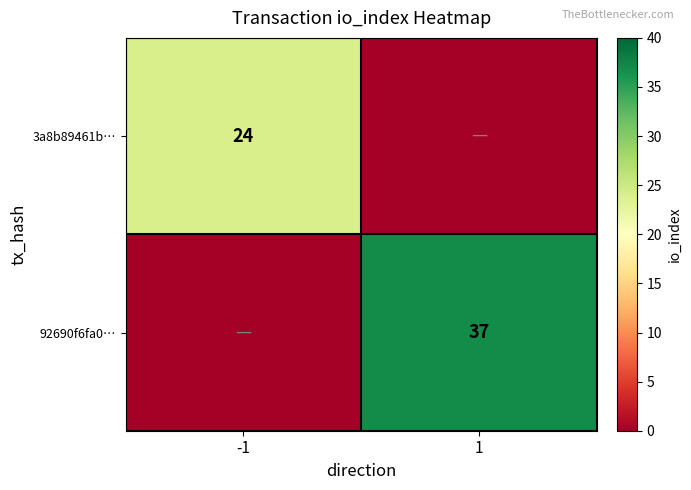

What is the maximum value shown in the chart?

37